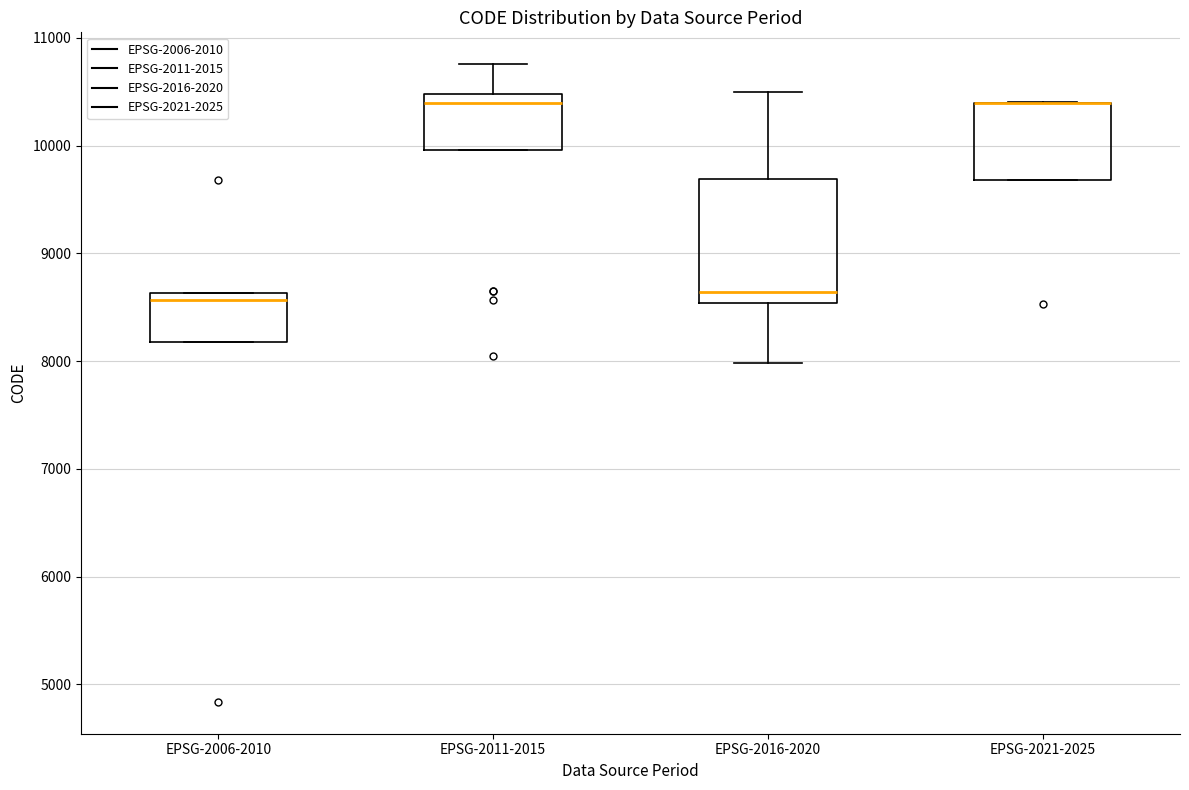

Where is the lower edge of the box for EPSG-2021-2025 on the y-axis? The values are not printed on the chart, so give them approximately, as read against the axis.

9700